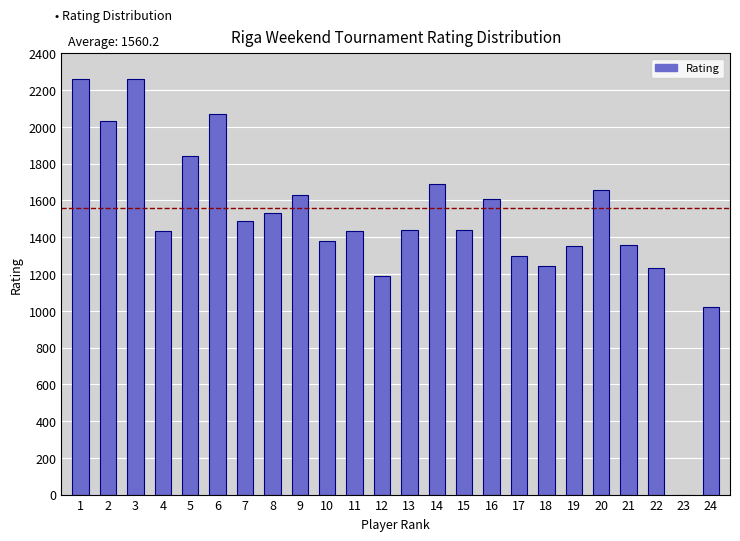

Approximately how many times larger is the value at 8 compared to 22?

1.2